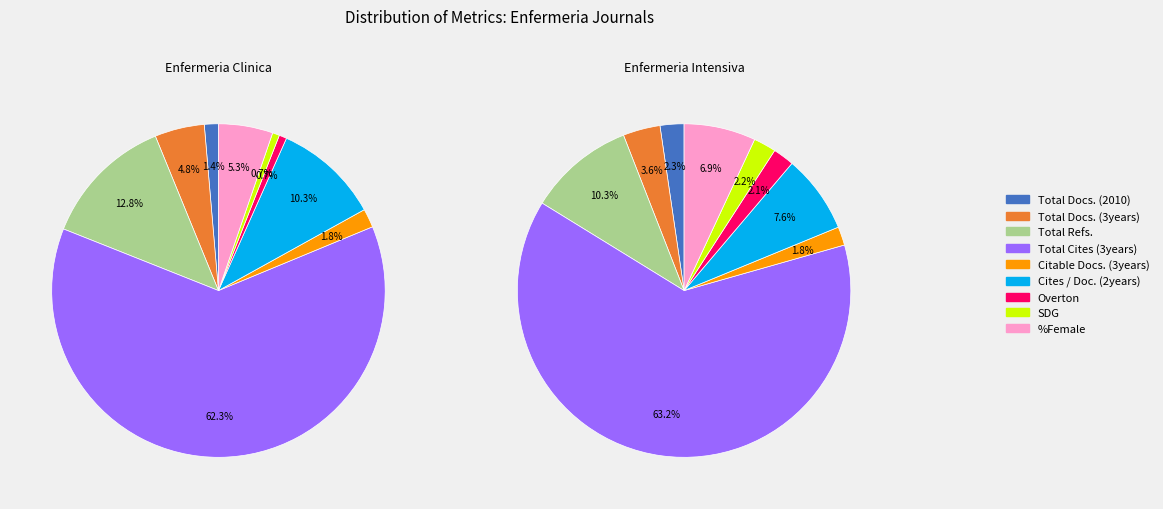

To the nearest percent, what percentage of the pie is SDG?

1%